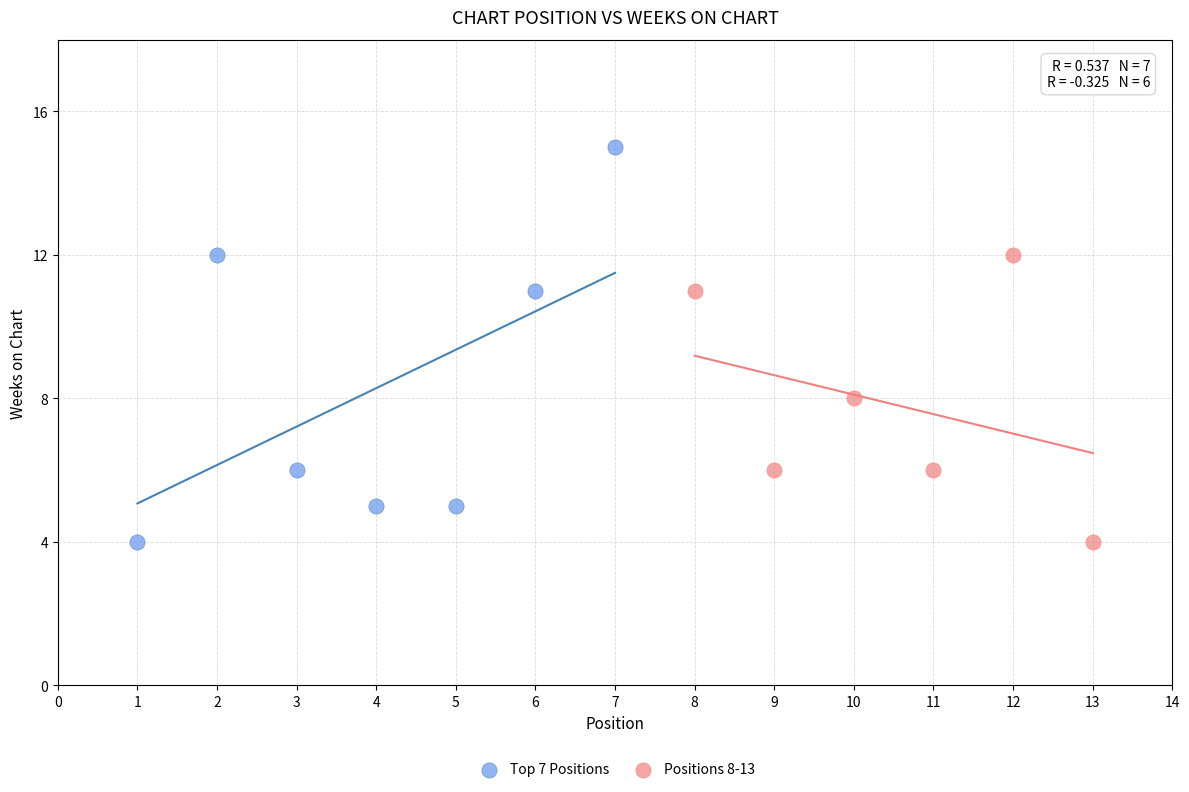

Which series reaches the maximum Y coordinate?

Top 7 Positions